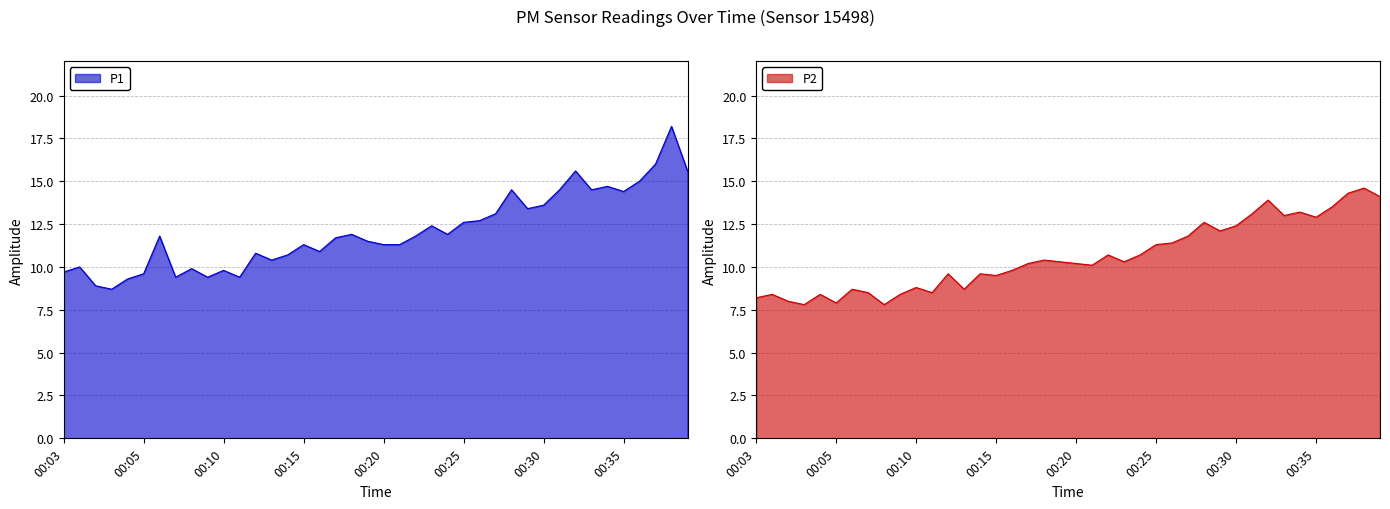

Reading left to right, what are all the values shown in this chart?

P1: 9.7	10.0	8.9	8.7	9.3	9.6	11.8	9.4	9.9	9.4	9.8	9.4	10.8	10.4	10.7	11.3	10.9	11.7	11.9	11.5	11.3	11.3	11.8	12.4	11.9	12.6	12.7	13.1	14.5	13.4	13.6	14.5	15.6	14.5	14.7	14.4	15.0	16.0	18.2	15.6
P2: 8.2	8.4	8.0	7.8	8.4	7.9	8.7	8.5	7.8	8.4	8.8	8.5	9.6	8.7	9.6	9.5	9.8	10.2	10.4	10.3	10.2	10.1	10.7	10.3	10.7	11.3	11.4	11.8	12.6	12.1	12.4	13.1	13.9	13.0	13.2	12.9	13.5	14.3	14.6	14.1